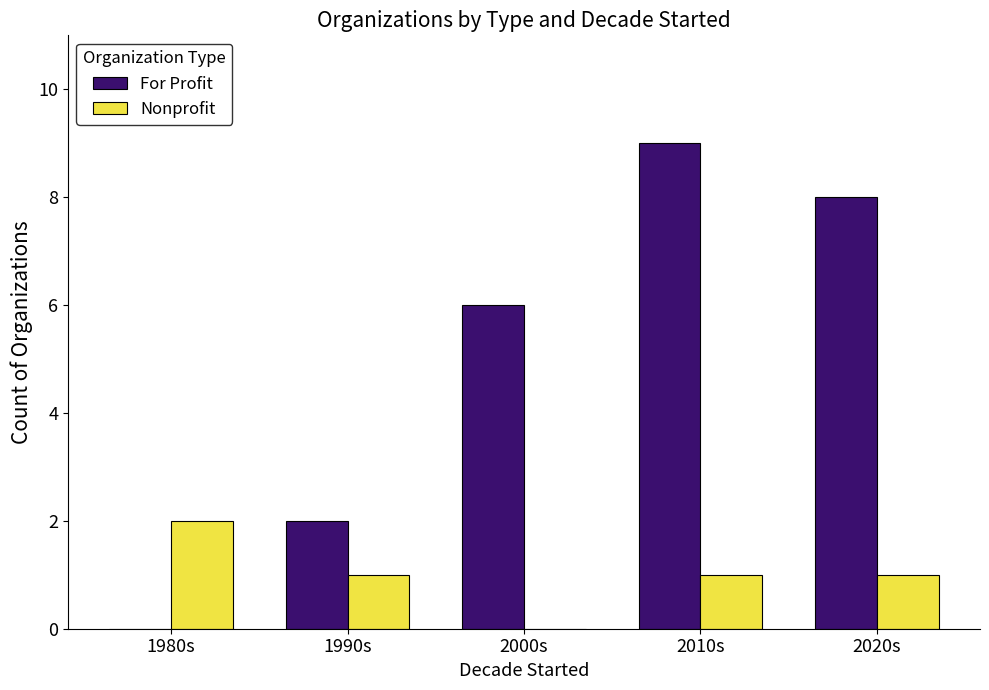

How many data points does each series have?

5